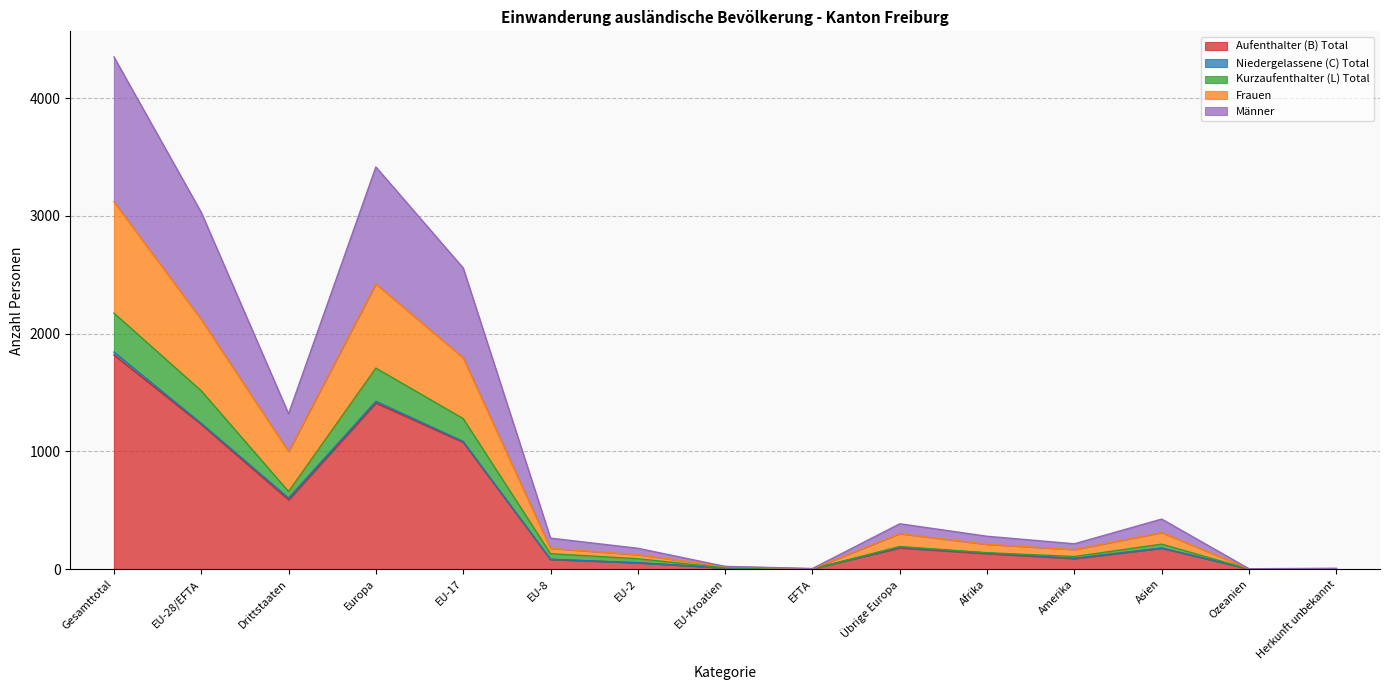

The Aufenthalter (B) Total series shows 76 at EU-2. True or false?

False